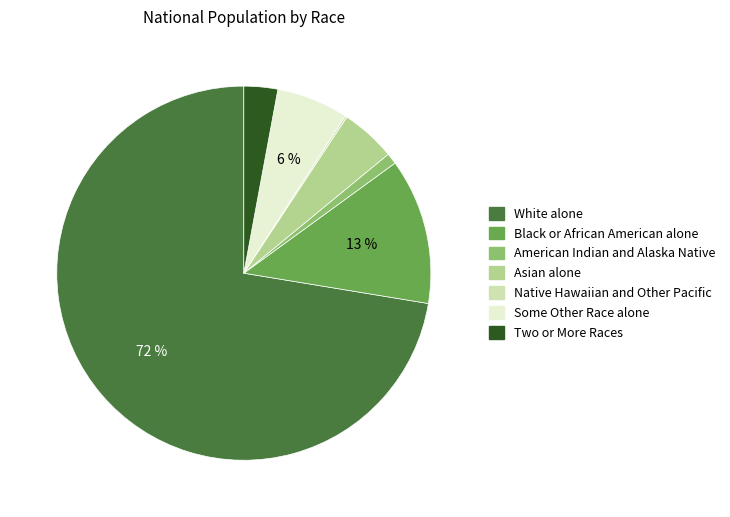

What percentage is the American Indian and Alaska Native slice, to the nearest percent?

1%